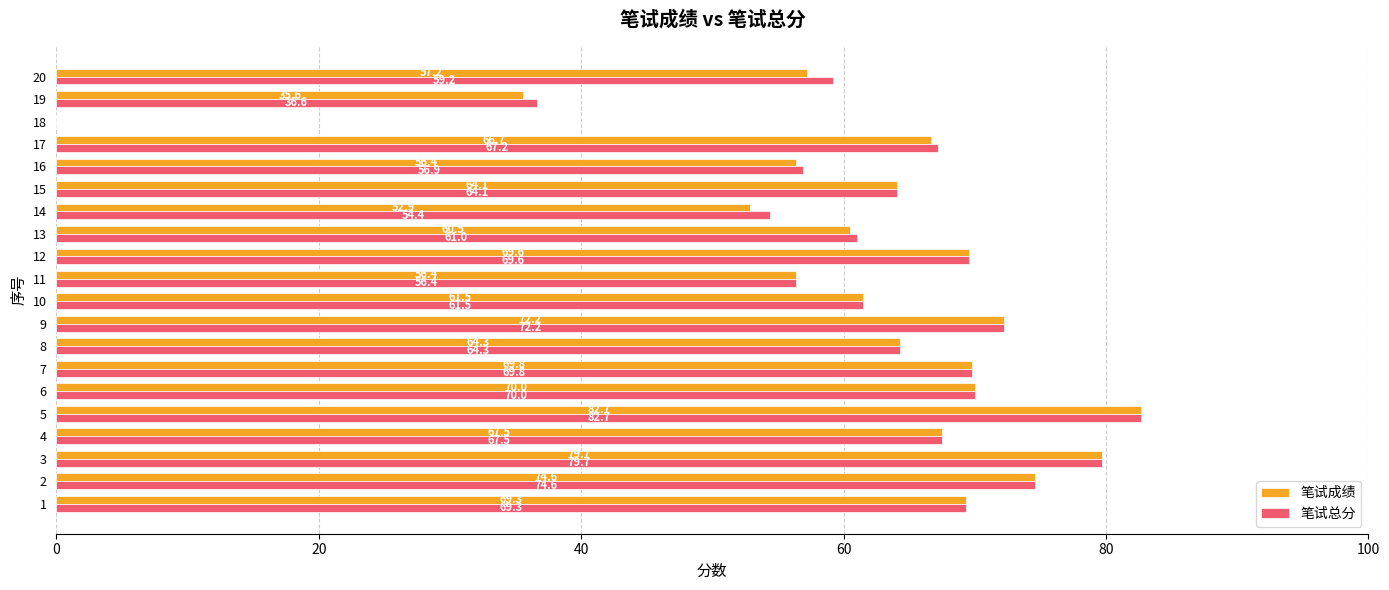

What is the sum of all 笔试总分 values?

1237.0